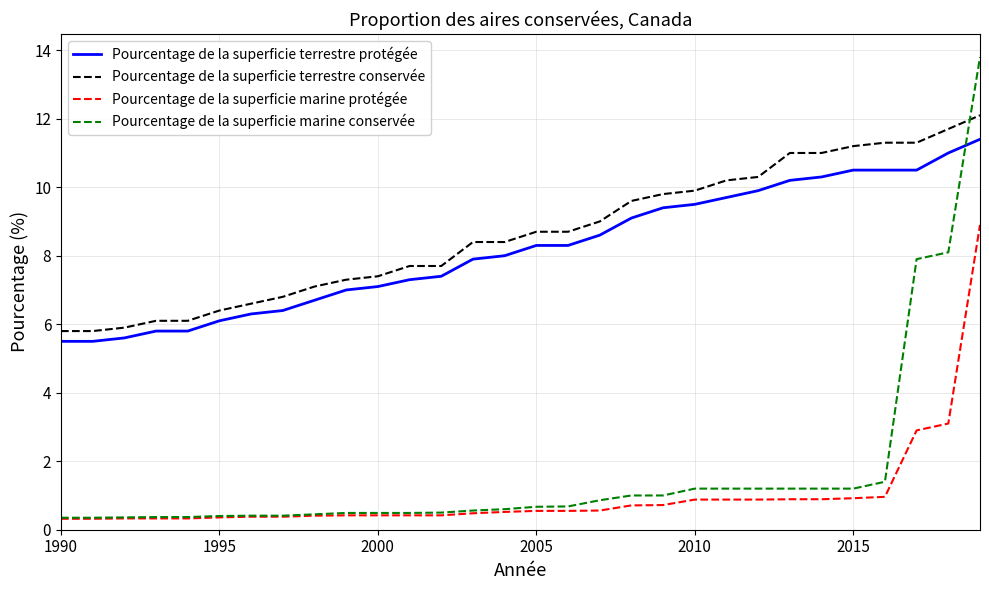

True or false: Pourcentage de la superficie marine protégée and Pourcentage de la superficie terrestre protégée intersect in this chart.

False